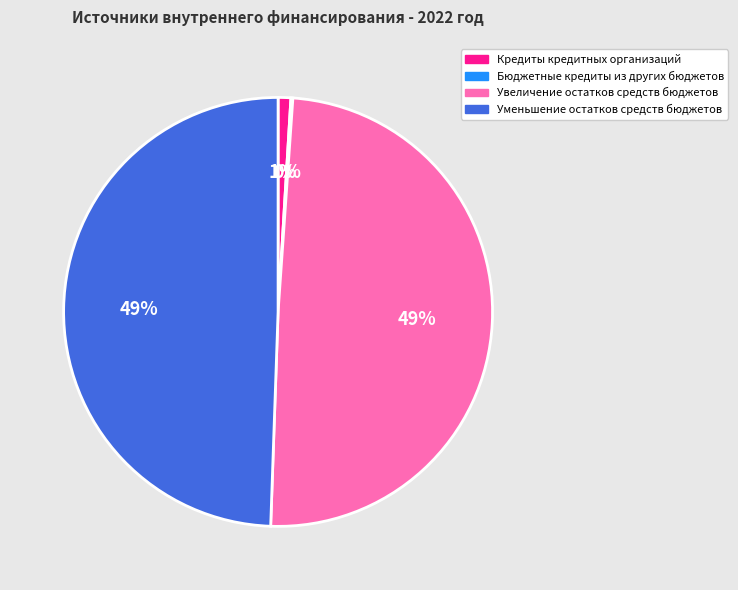

To the nearest percent, what is the difference between the Кредиты кредитных организаций and Уменьшение остатков средств бюджетов slice percentages?

48%